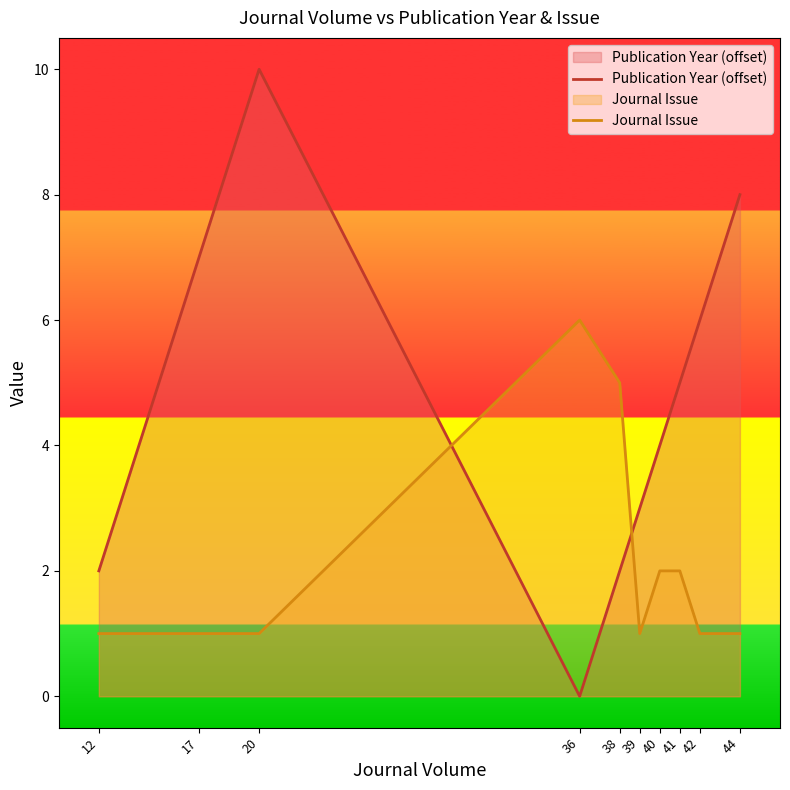

List the labels in order of Publication Year (offset) value, largest first.

20, 44, 17, 42, 41, 40, 39, 12, 38, 36